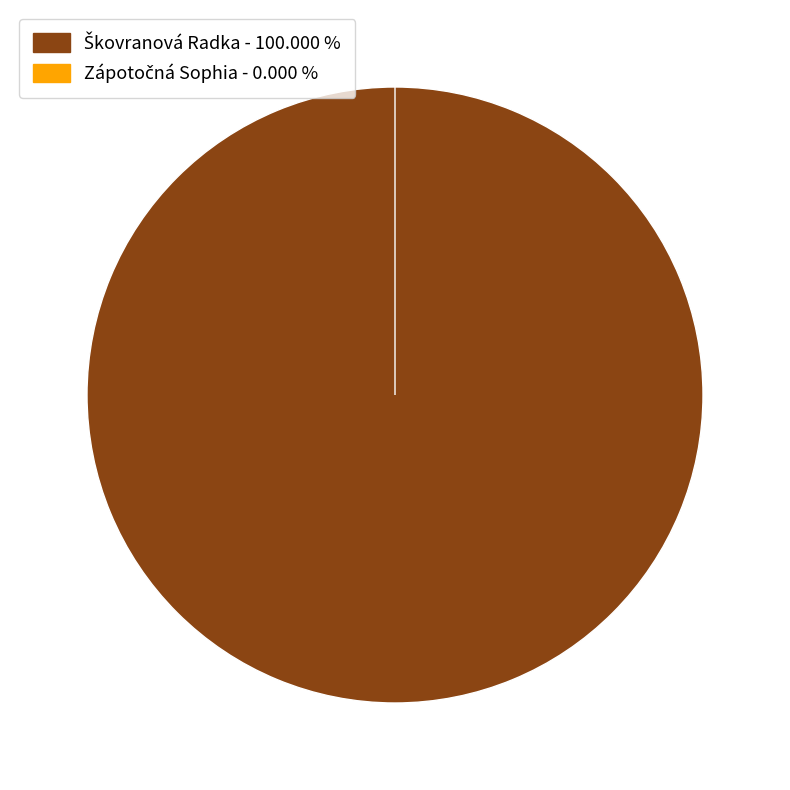

To the nearest percent, what is the difference between the Škovranová Radka and Zápotočná Sophia slice percentages?

100%